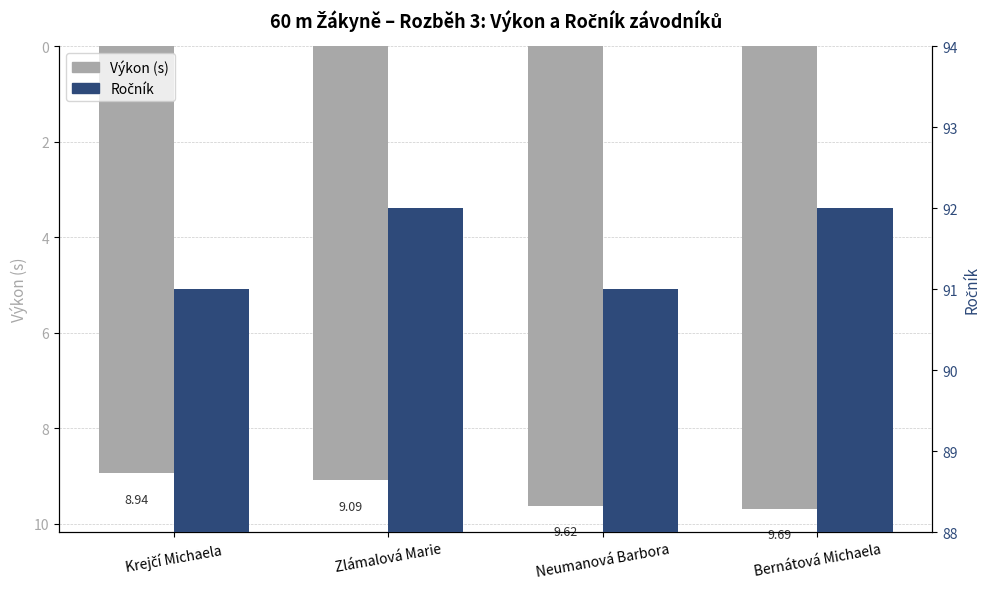

Which series has the largest total across all categories?

Ročník